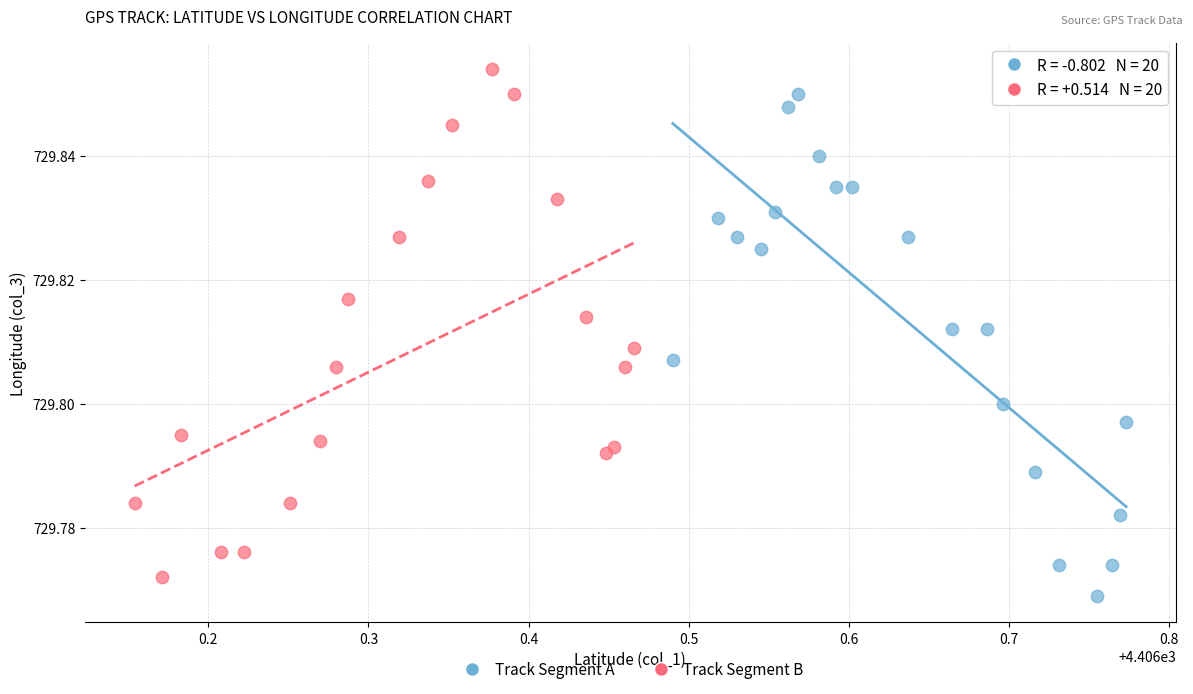

Which series reaches the minimum Y coordinate?

Track Segment A